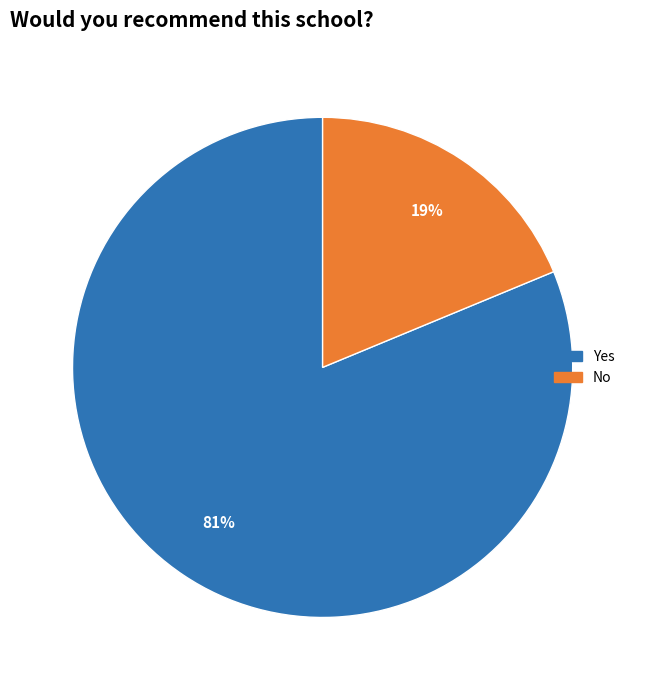

What is the largest slice in the pie chart?

Yes